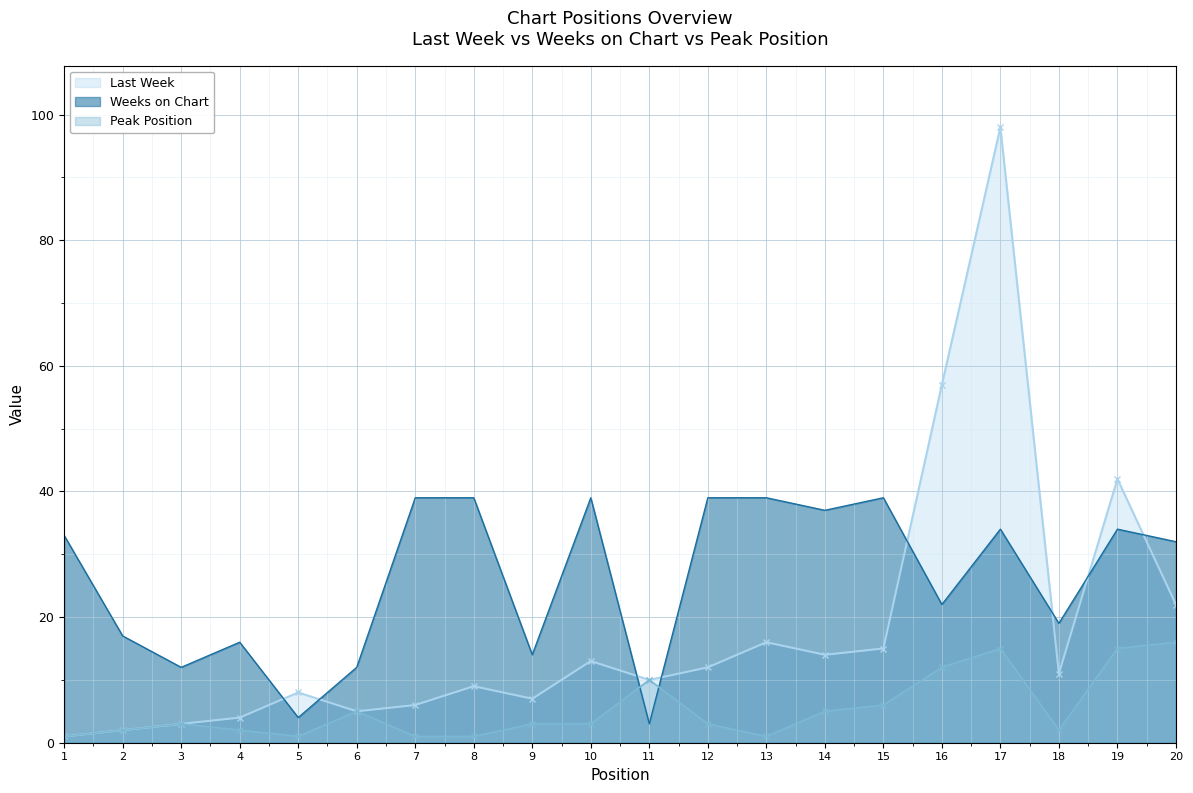

What is the sum of all Peak Position values?

107